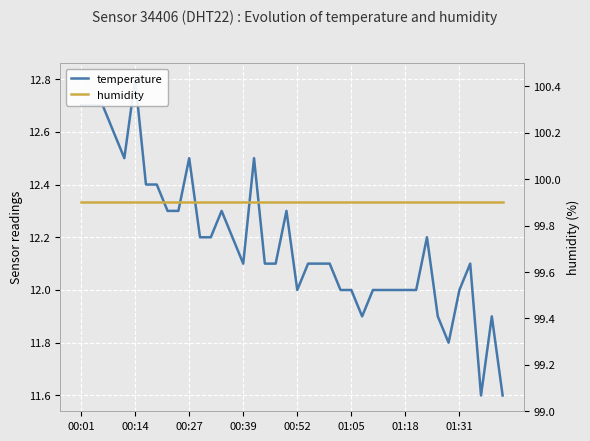

What is the difference between the second highest and second lowest values in the temperature series?

1.1